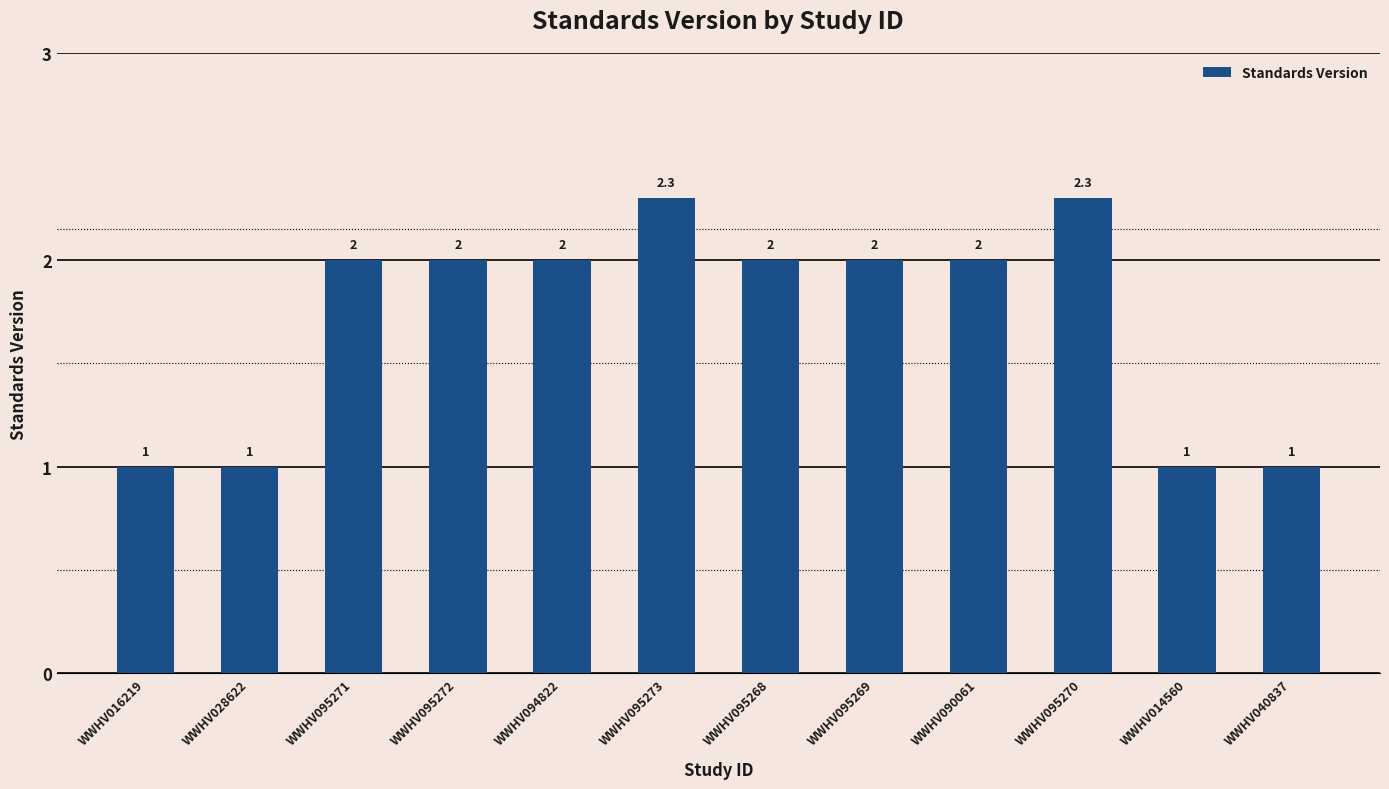

Reading left to right, transcribe all the data shown in this chart.

WWHV016219=1.0	WWHV028622=1.0	WWHV095271=2.0	WWHV095272=2.0	WWHV094822=2.0	WWHV095273=2.3	WWHV095268=2.0	WWHV095269=2.0	WWHV090061=2.0	WWHV095270=2.3	WWHV014560=1.0	WWHV040837=1.0